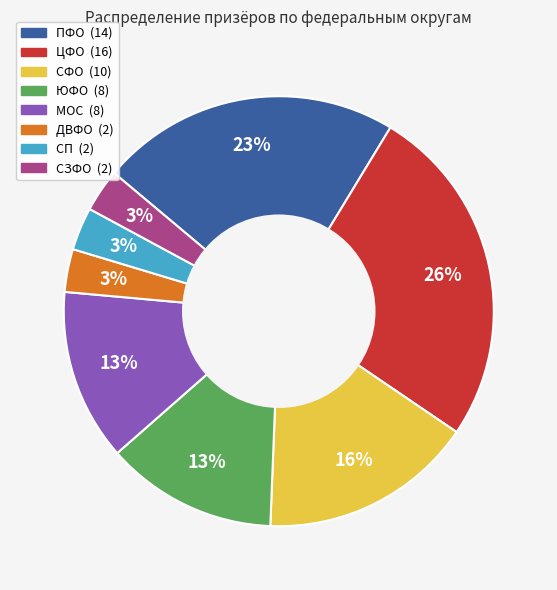

To the nearest percent, what is the difference between the largest and smallest slice percentages?

23%